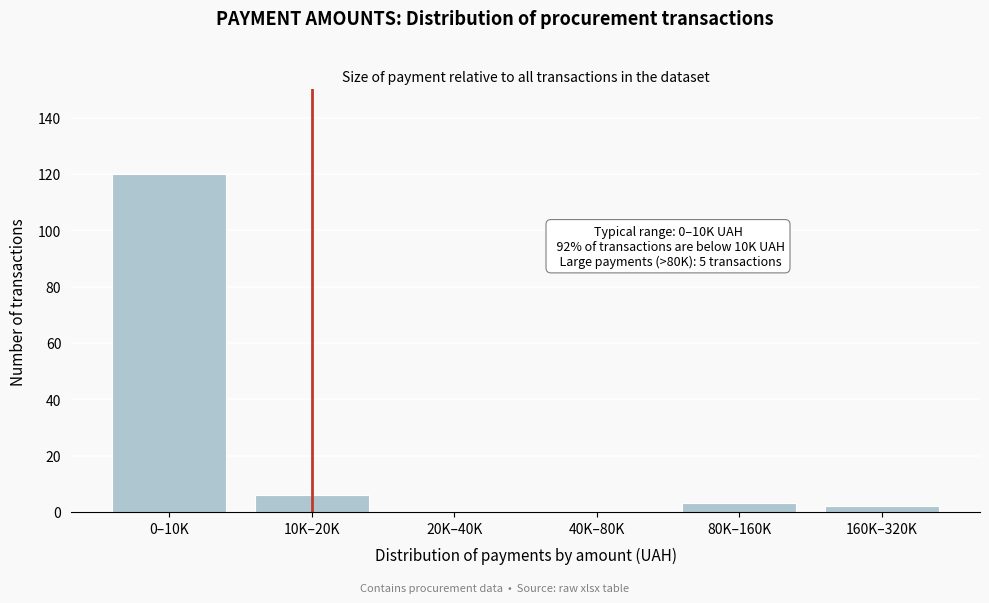

Reading right to left, list all the values displayed in this chart.

160K–320K=2	80K–160K=3	40K–80K=0	20K–40K=0	10K–20K=6	0–10K=120